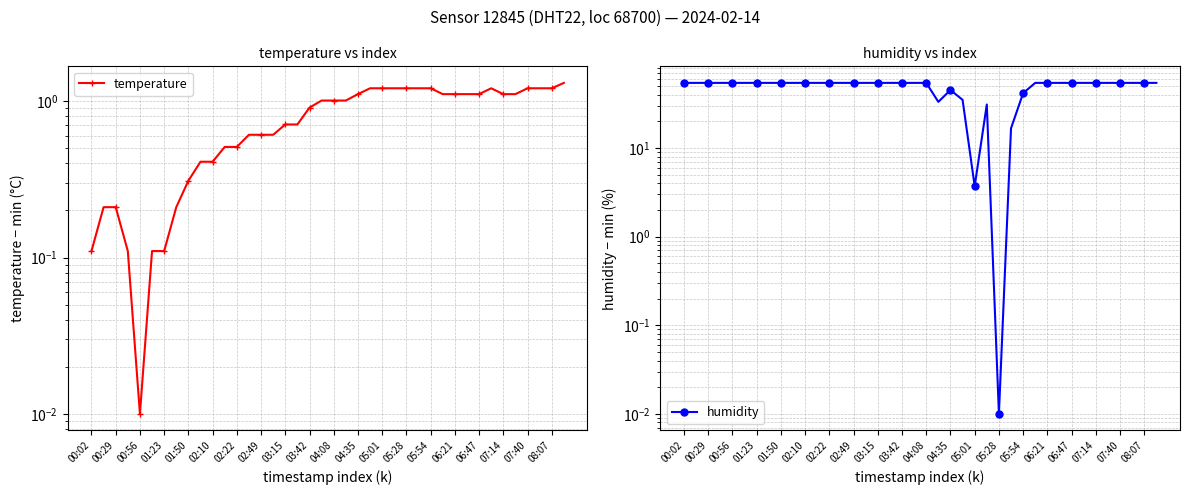

What are all the series names shown in the legend?

temperature, humidity